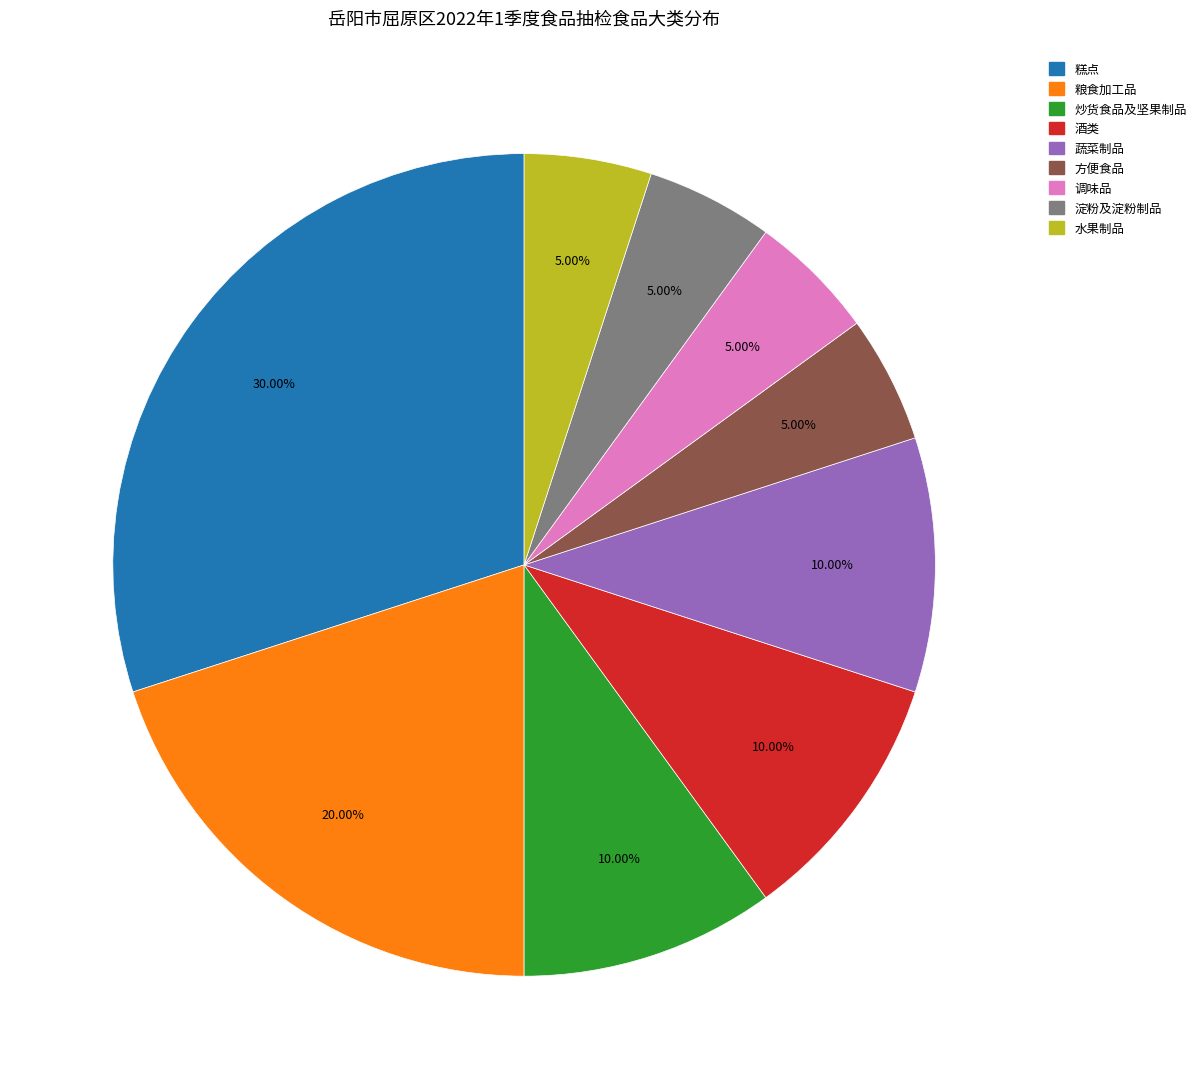

What is the largest slice in the pie chart?

糕点